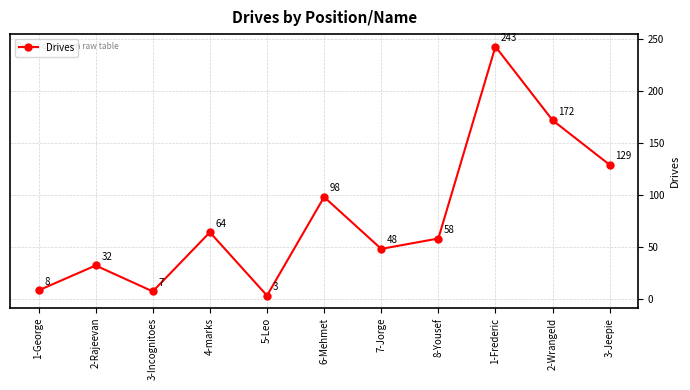

At which category does the data reach its first local valley?

3-Incognitoes